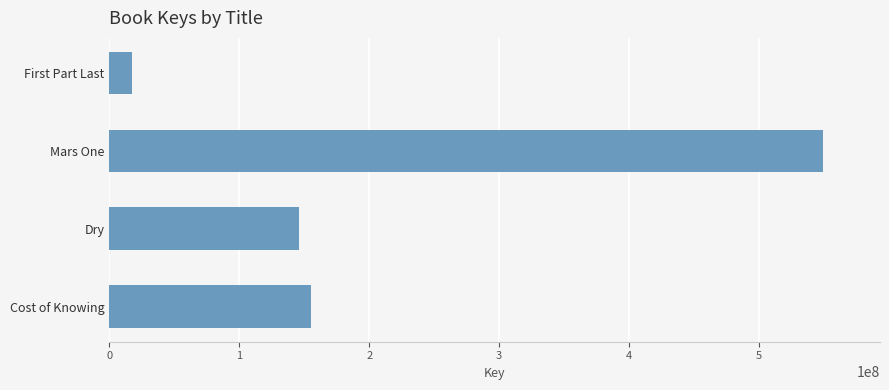

Are the bars horizontal?

Yes